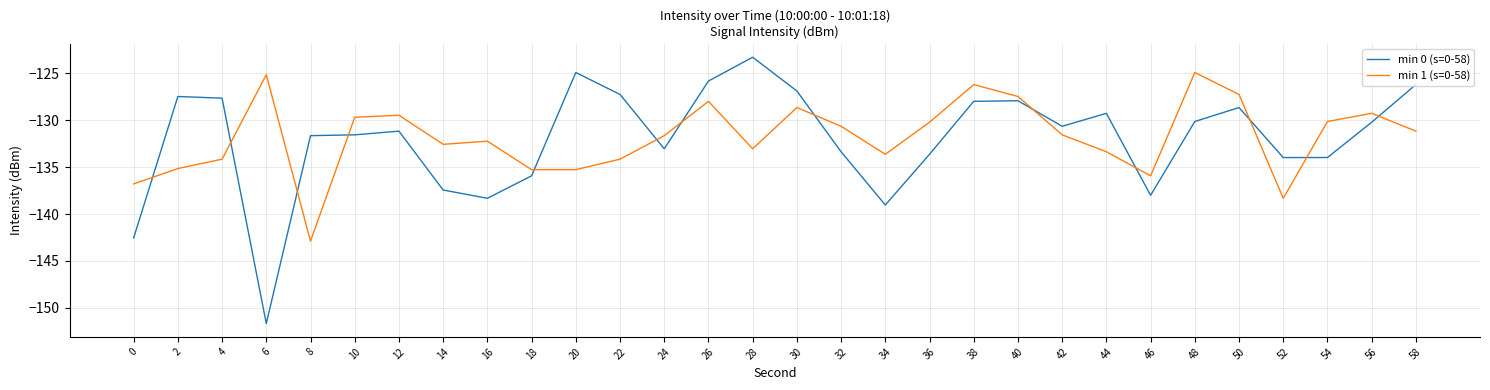

Is the value of min 1 (s=0-58) at 42 greater than the value of min 0 (s=0-58) at 34?

Yes